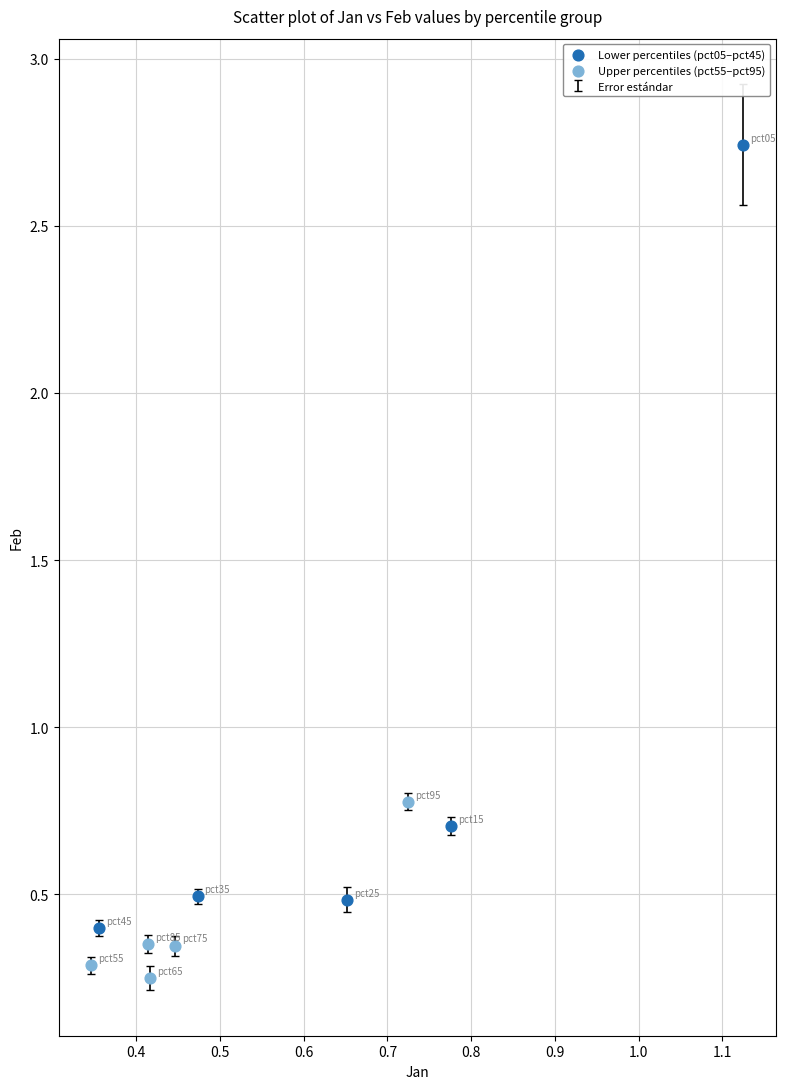

Which series has the largest Y range (max minus min)?

Lower percentiles (pct05–pct45)